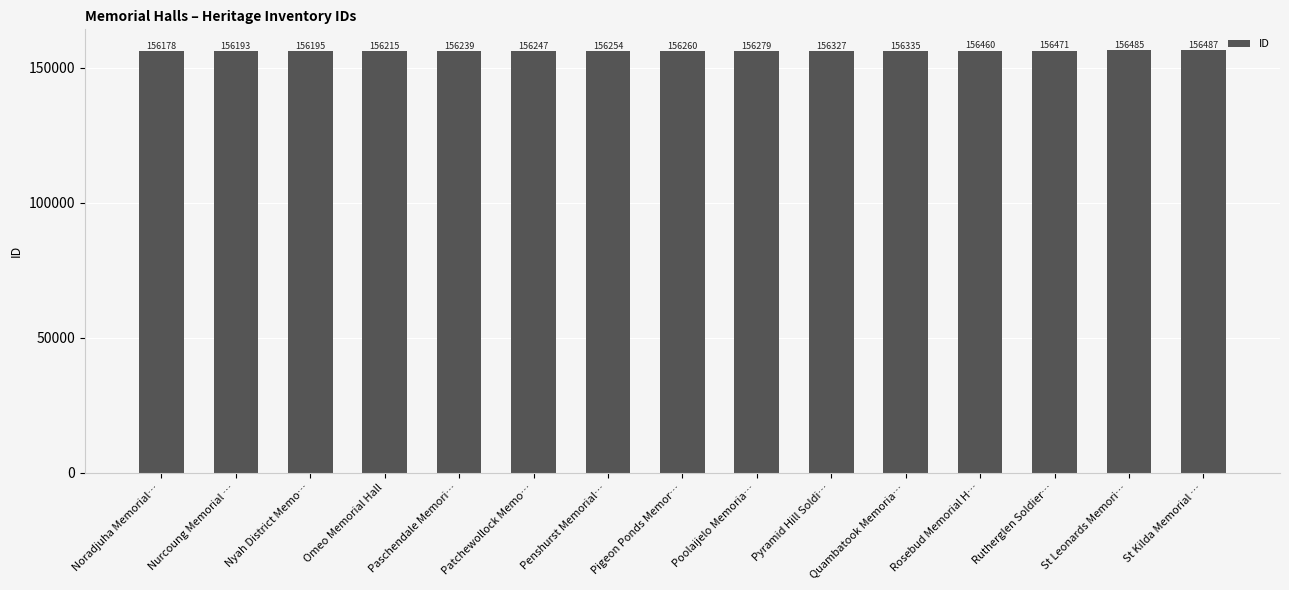

Reading right to left, transcribe all the data shown in this chart.

156487	156485	156471	156460	156335	156327	156279	156260	156254	156247	156239	156215	156195	156193	156178